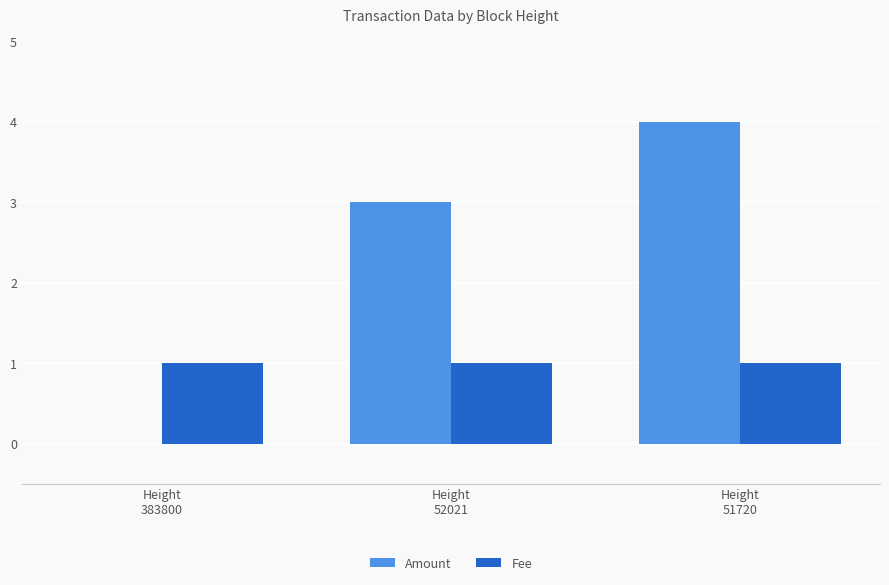

Which series has the largest total across all categories?

Amount